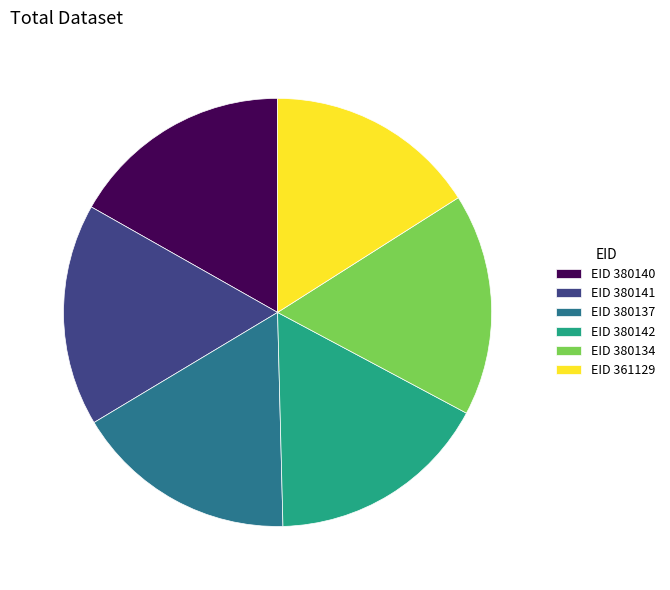

Between EID 361129 and EID 380140, which is larger?

EID 380140